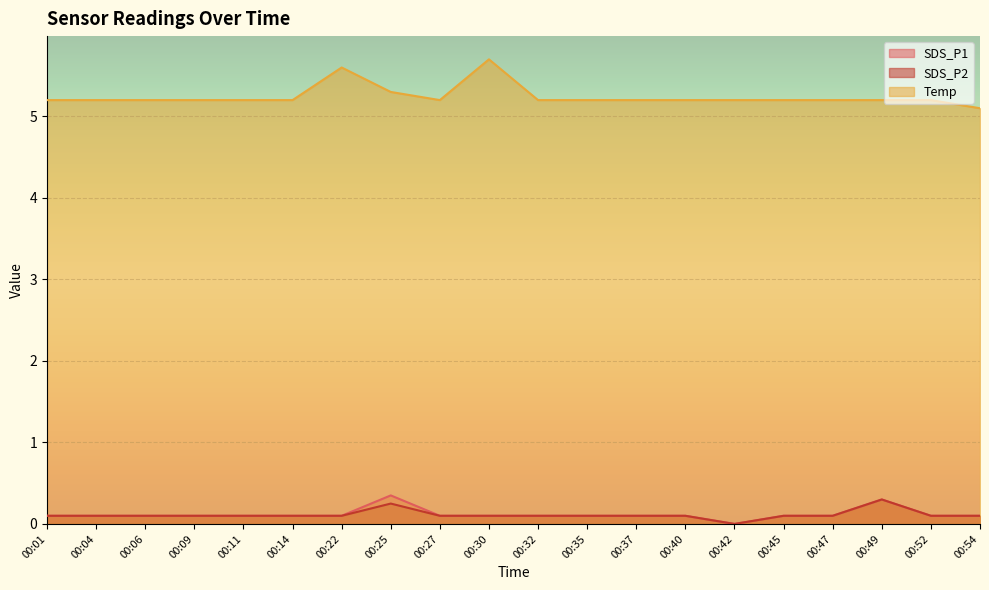

The SDS_P2 series shows 0.1 at 00:11. True or false?

False